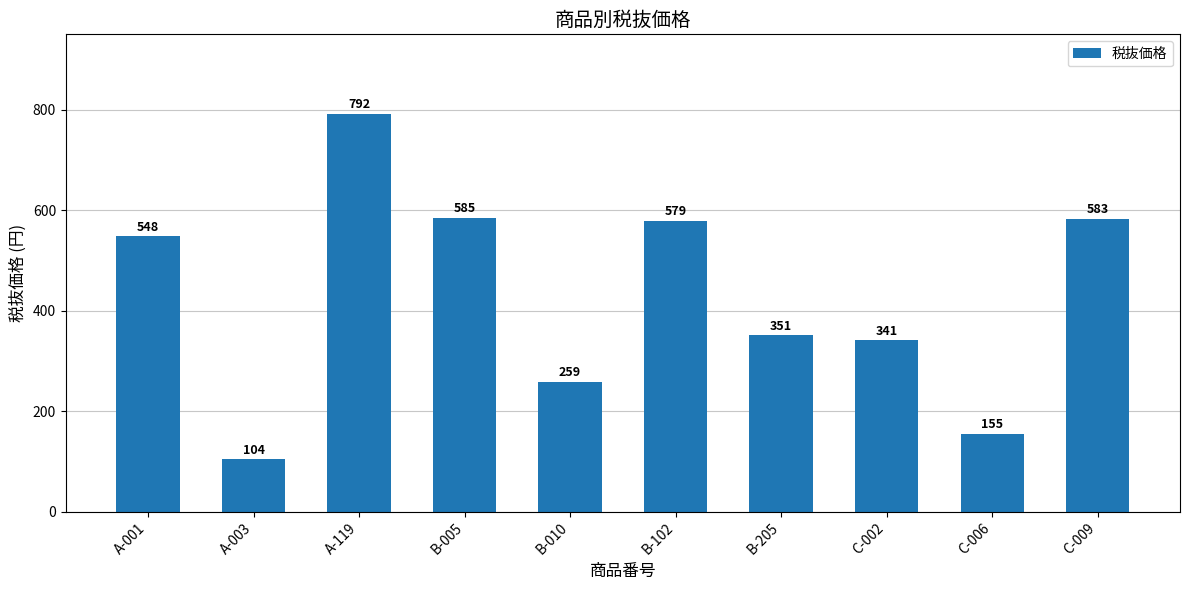

At which label is the value closest to 448?

B-205